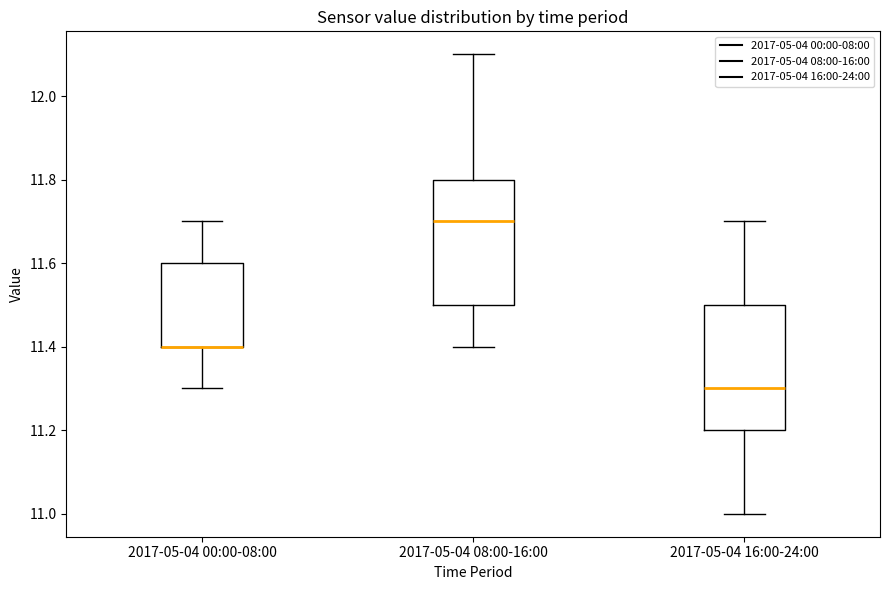

Where does the lower whisker of the box for 2017-05-04 00:00-08:00 end on the y-axis? The values are not printed on the chart, so give them approximately, as read against the axis.

11.3